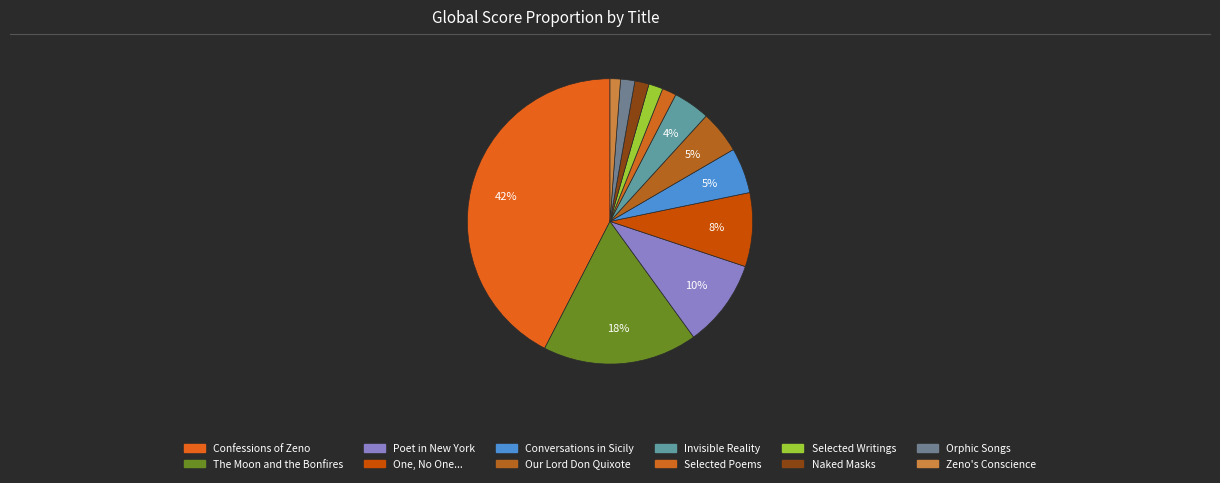

To the nearest percent, what is the difference between the Zeno's Conscience and The Moon and the Bonfires slice percentages?

16%